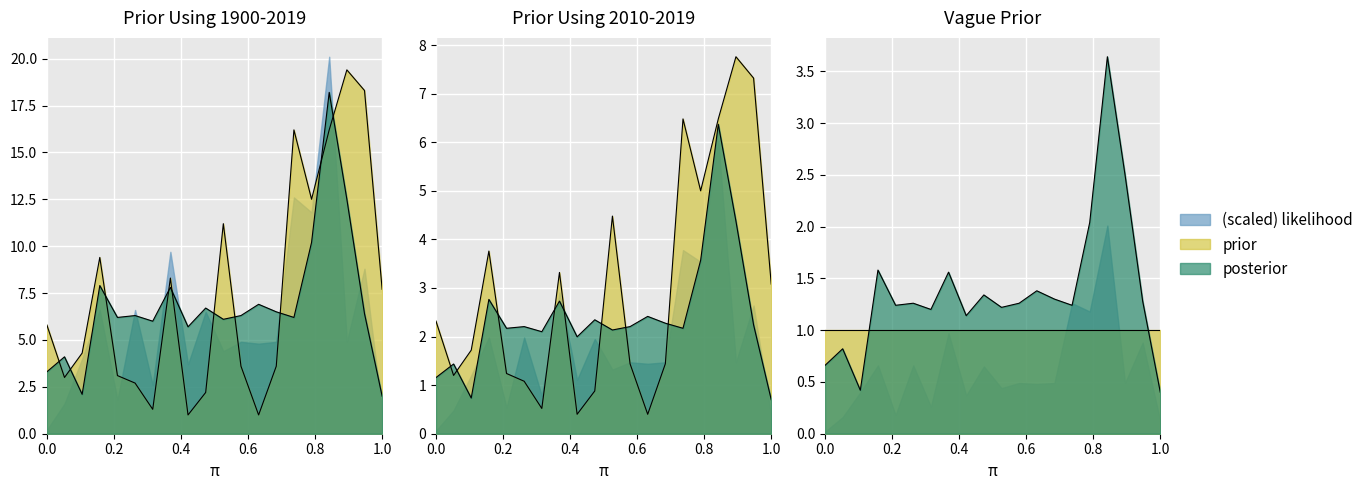

How many times do prior and posterior cross each other?

10